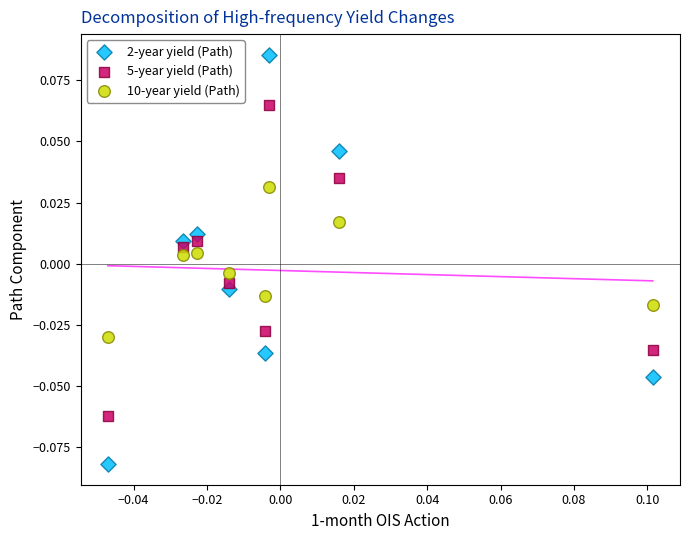

Which series has the widest spread of Y values?

2-year yield (Path)